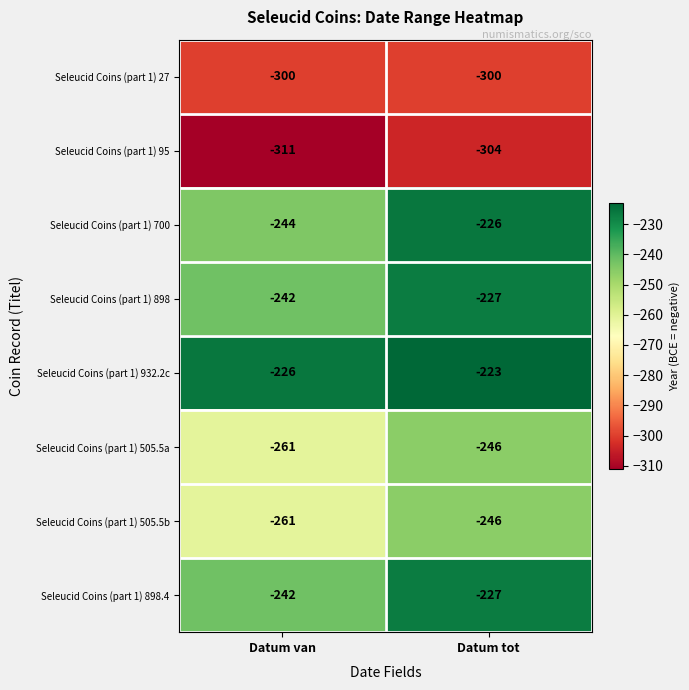

Between Datum van and Datum tot, which series saw the biggest shift?

Seleucid Coins (part 1) 700